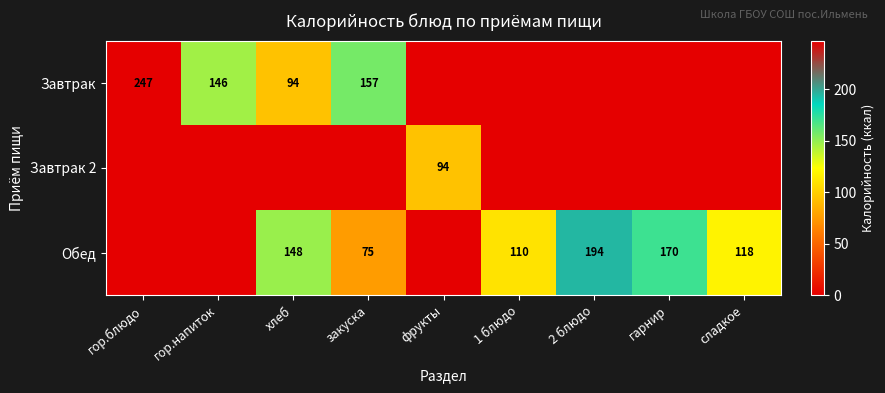

Is it true that Завтрак equals 149 at гор.блюдо?

False